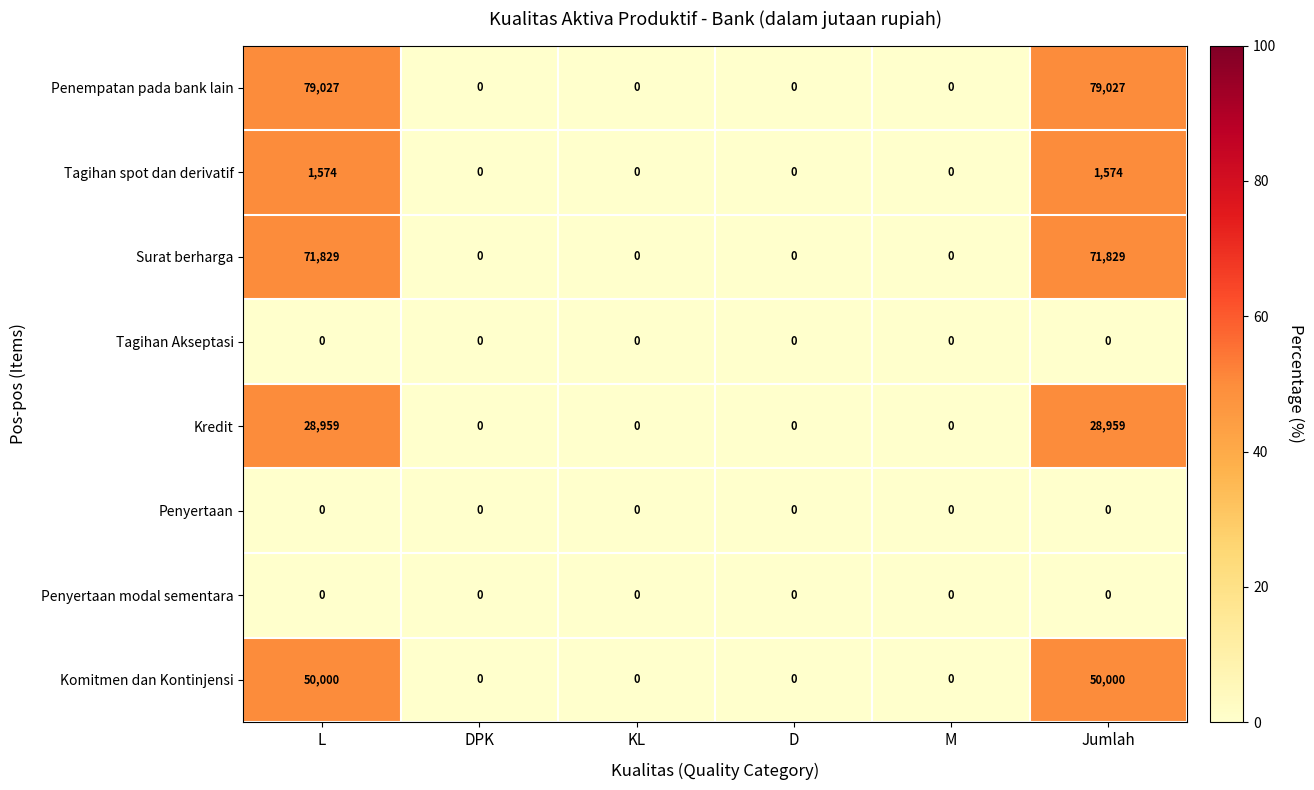

How many Penempatan pada bank lain values are between 0 and 79027?

6